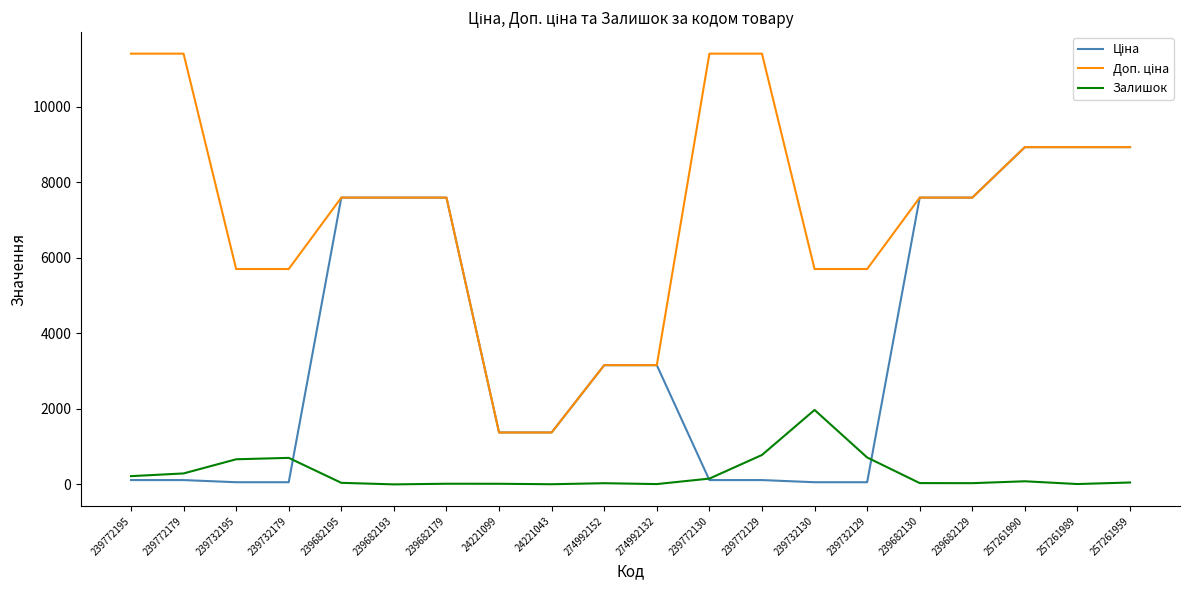

What is the highest value of the Залишок series?

1972.0